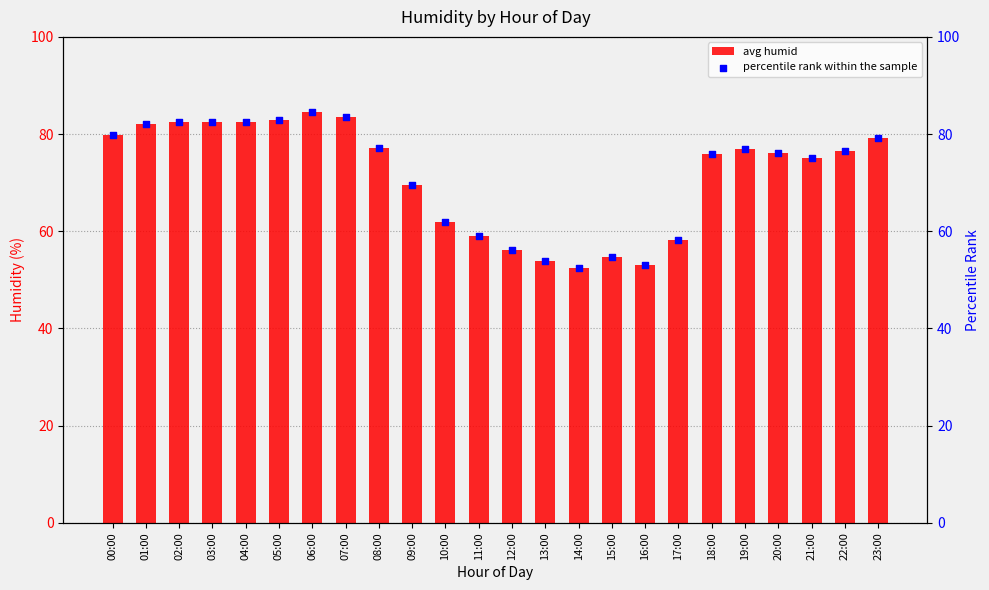

What is the total value across all series at 16:00?

106.2